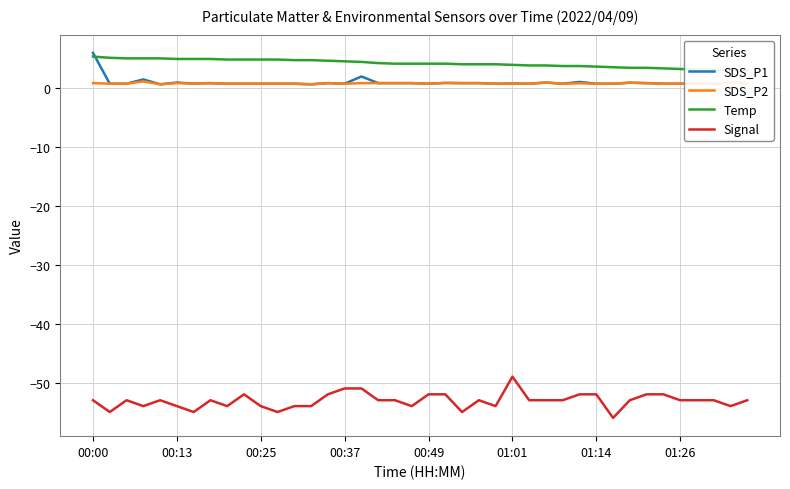

At which category is the sum across all series the highest?

00:00